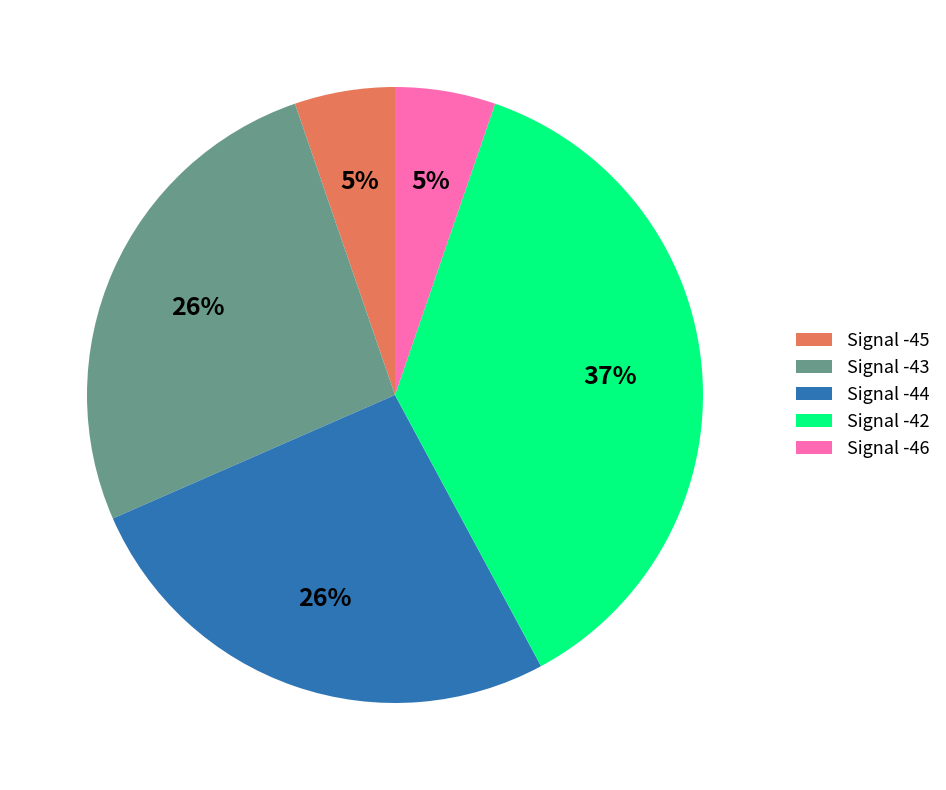

Which has a higher value, Signal -46 or Signal -44?

Signal -44